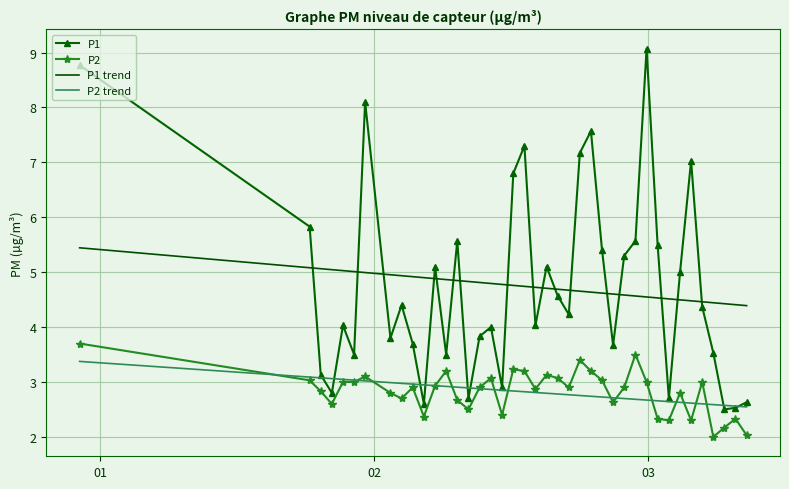

True or false: P2 and P1 trend intersect in this chart.

False